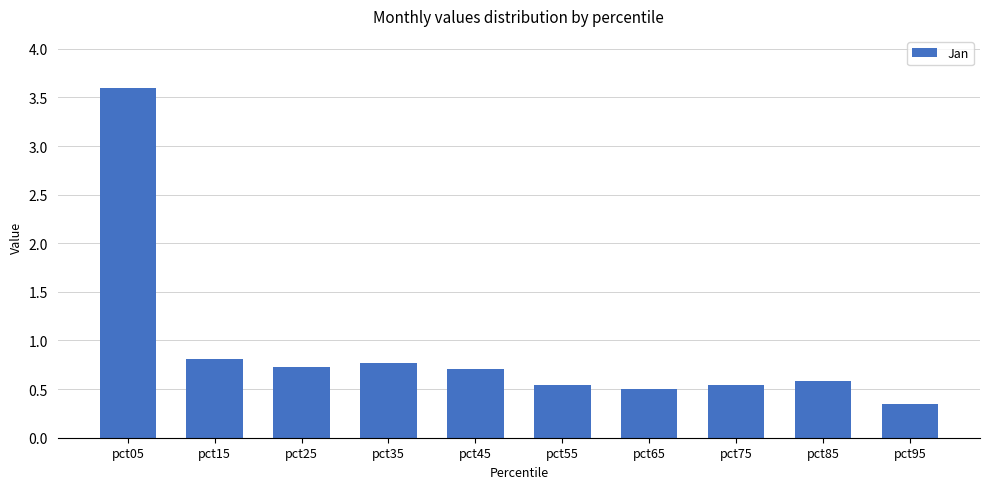

True or false: the data shows 0.9 at pct55.

False